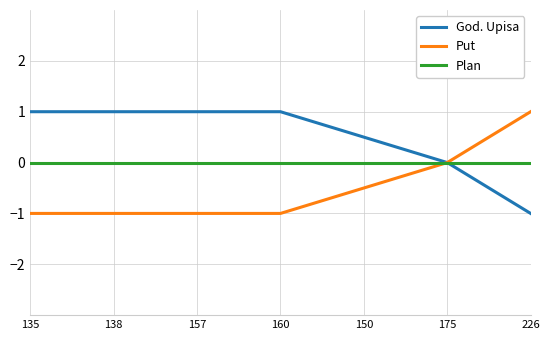

The value of God. Upisa at 160 is 1.0. True or false?

True